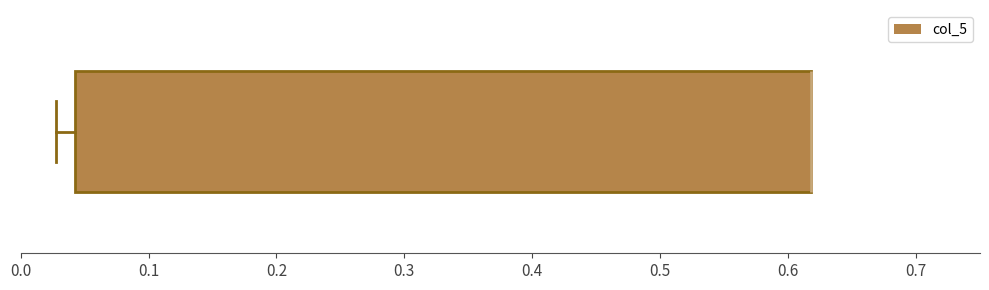

Where is the right edge of the box on the x-axis? The values are not printed on the chart, so give them approximately, as read against the axis.

0.62